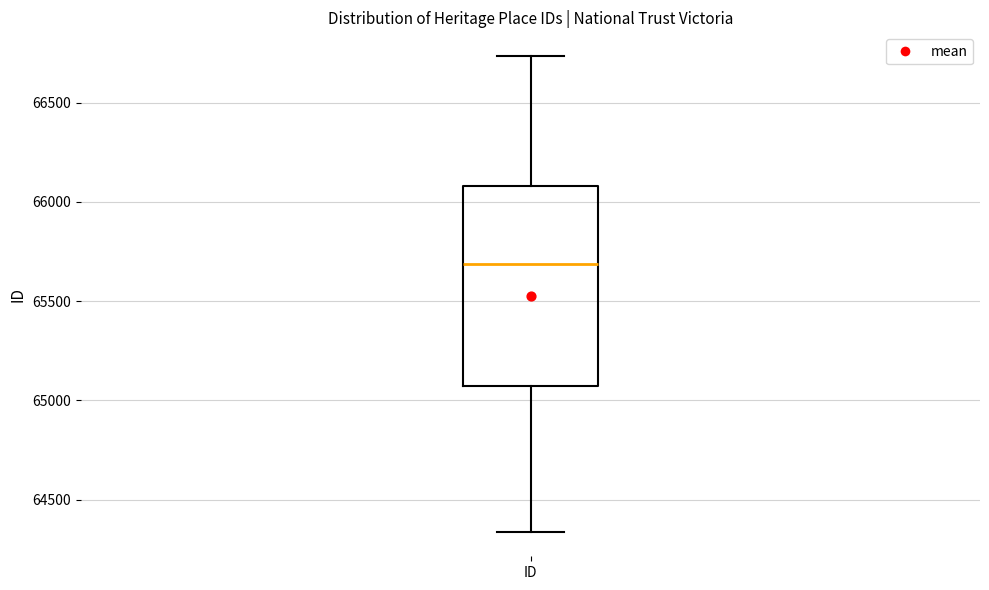

Transcribe this box plot: give where the median line is, the range the box spans, and where the two whiskers end, as read against the y-axis. The values are not printed on the chart, so give them approximately, as read against the axis.

median 65700, box 65050 to 66100, whiskers 64350 to 66750